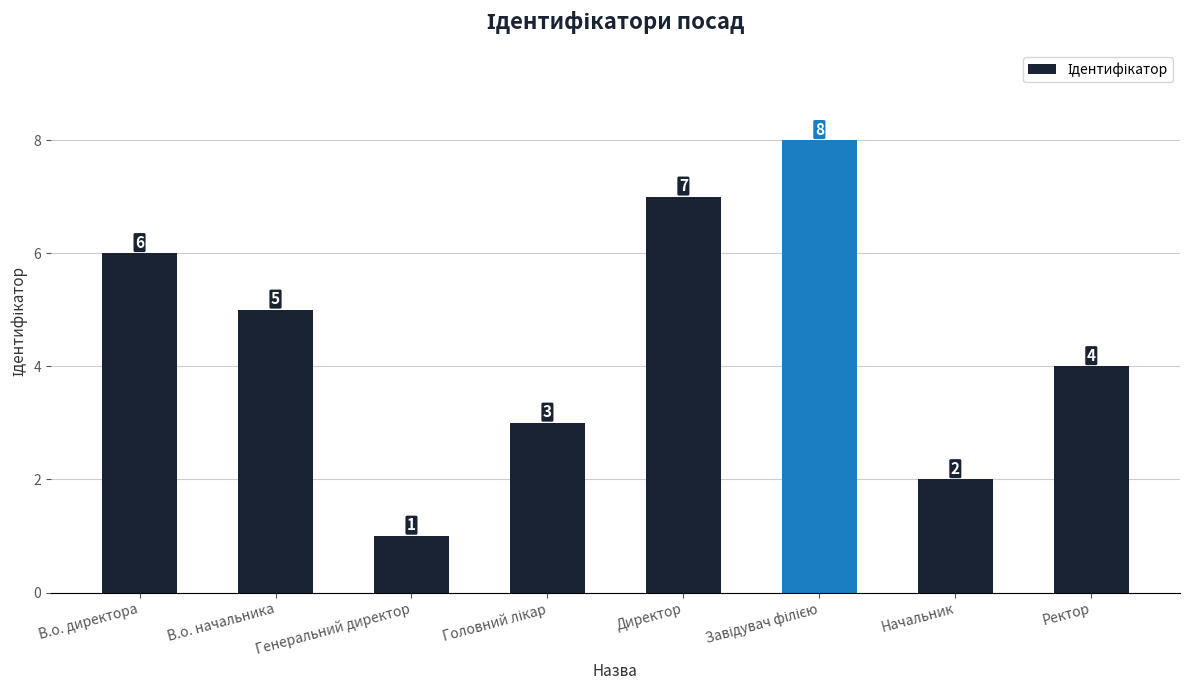

What is the difference between the maximum and minimum values?

7